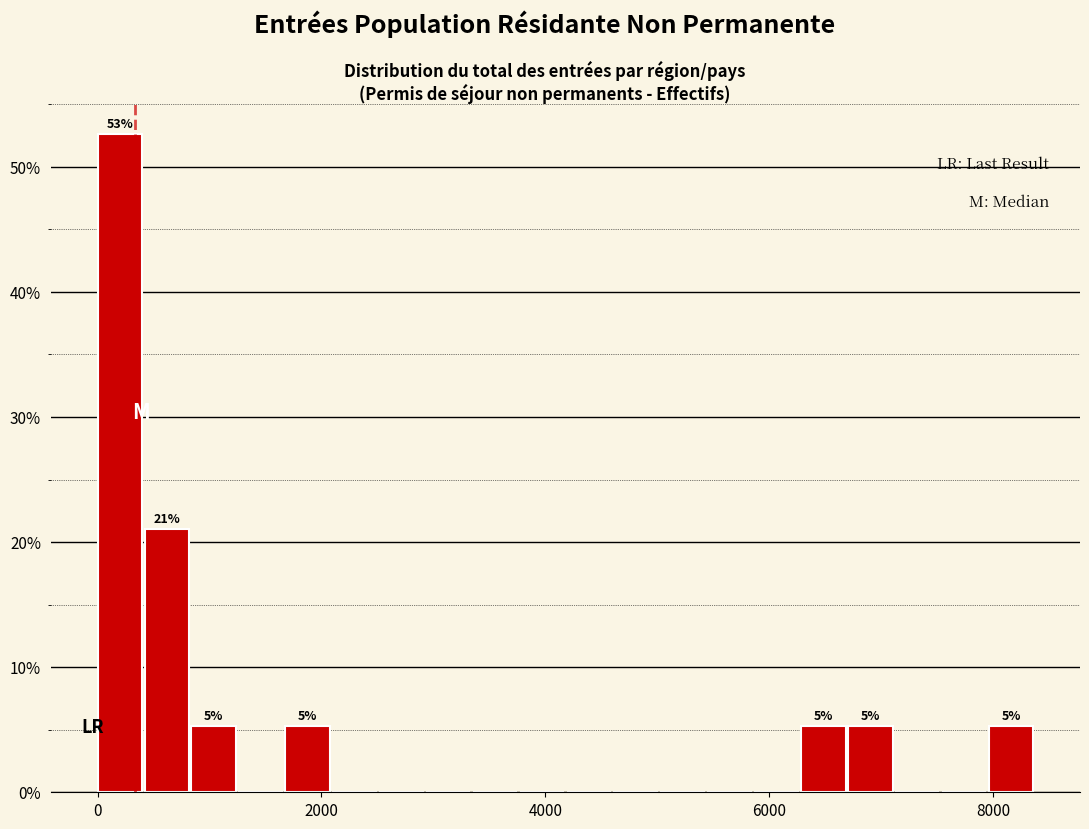

Around what value on the x-axis is the tallest bar? Give the approximate position of its centre, as read against the axis.

200